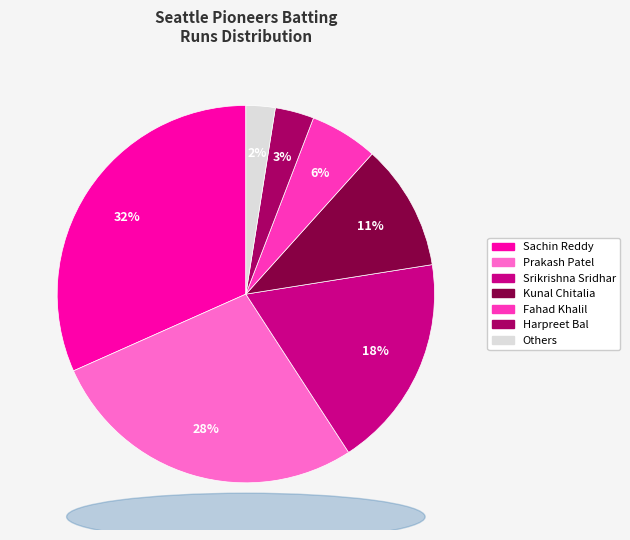

Does any single category account for the majority?

No